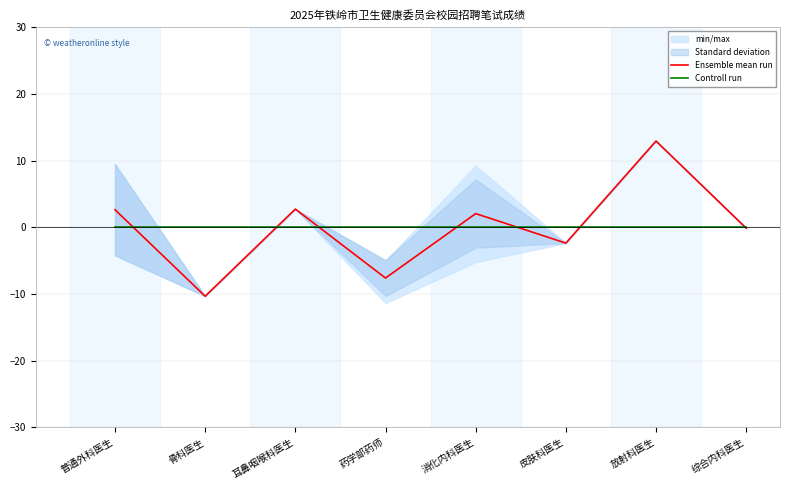

The Ensemble mean run series shows 4.6 at 普通外科医生. True or false?

False